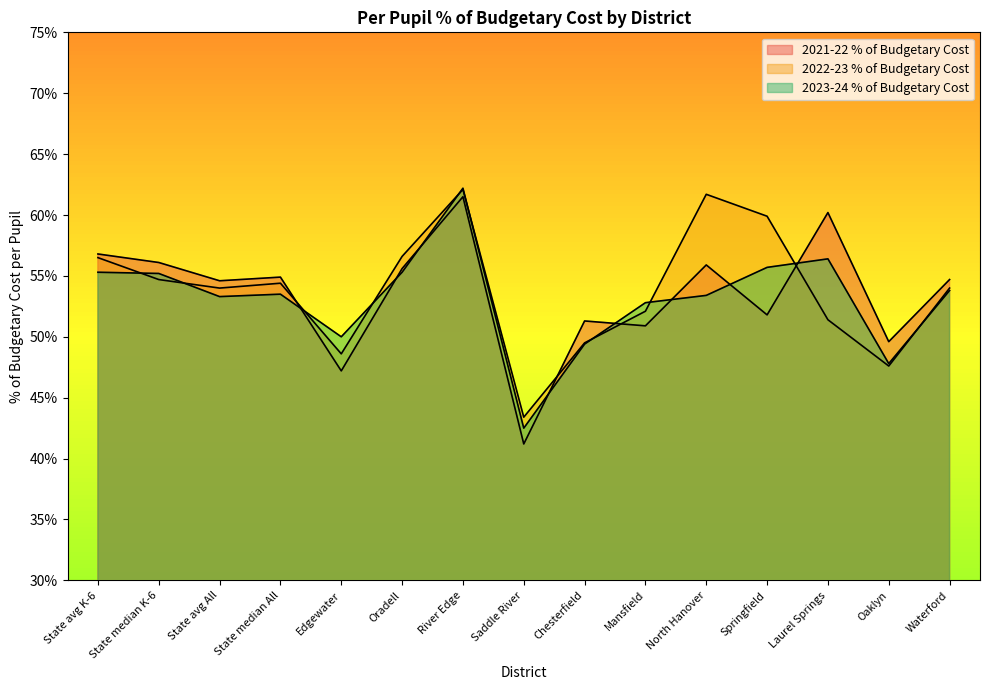

Rank the series by their average value, from highest to lowest.

2022-23 % of Budgetary Cost, 2021-22 % of Budgetary Cost, 2023-24 % of Budgetary Cost